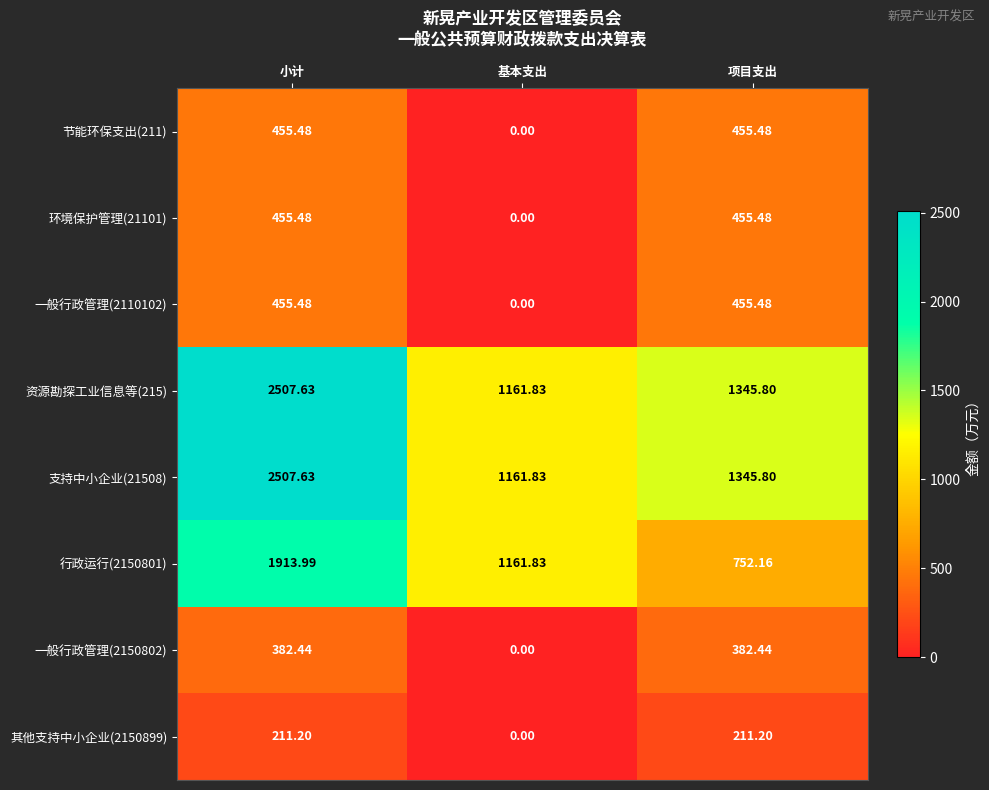

What is the difference between the highest and lowest values at 基本支出?

1161.8